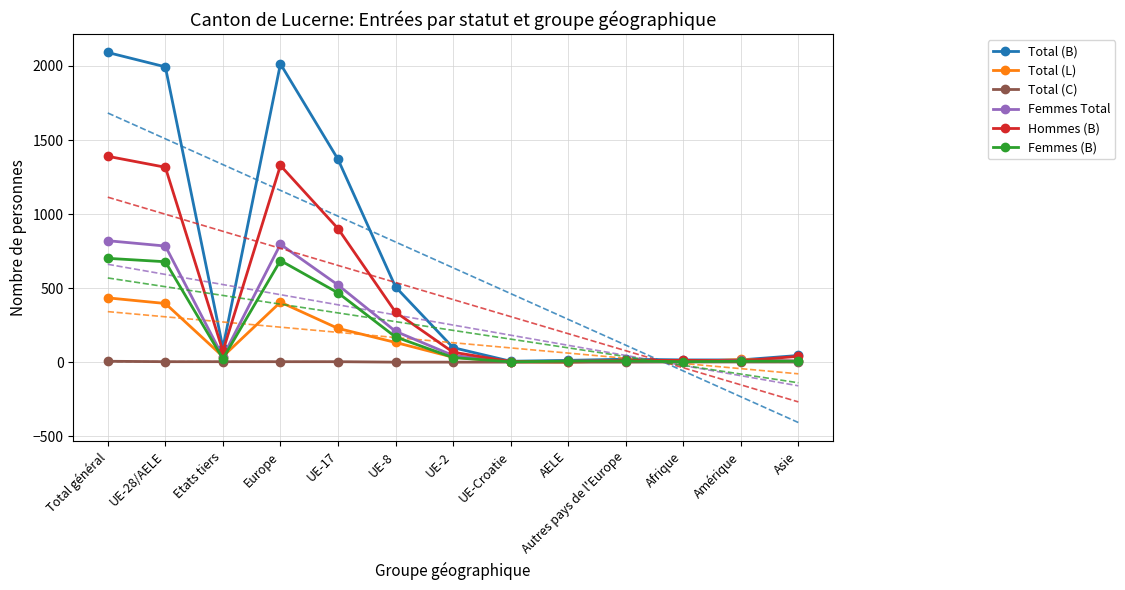

How many times do Total (L) and Hommes (B) cross each other?

2